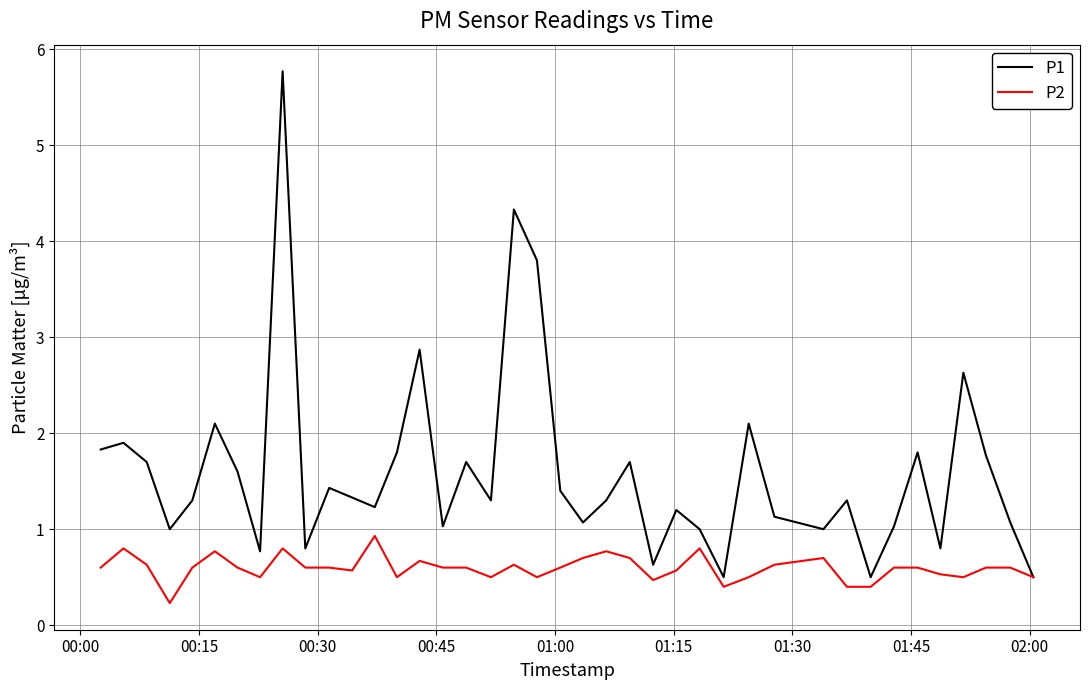

What is the minimum value for P2?

0.2